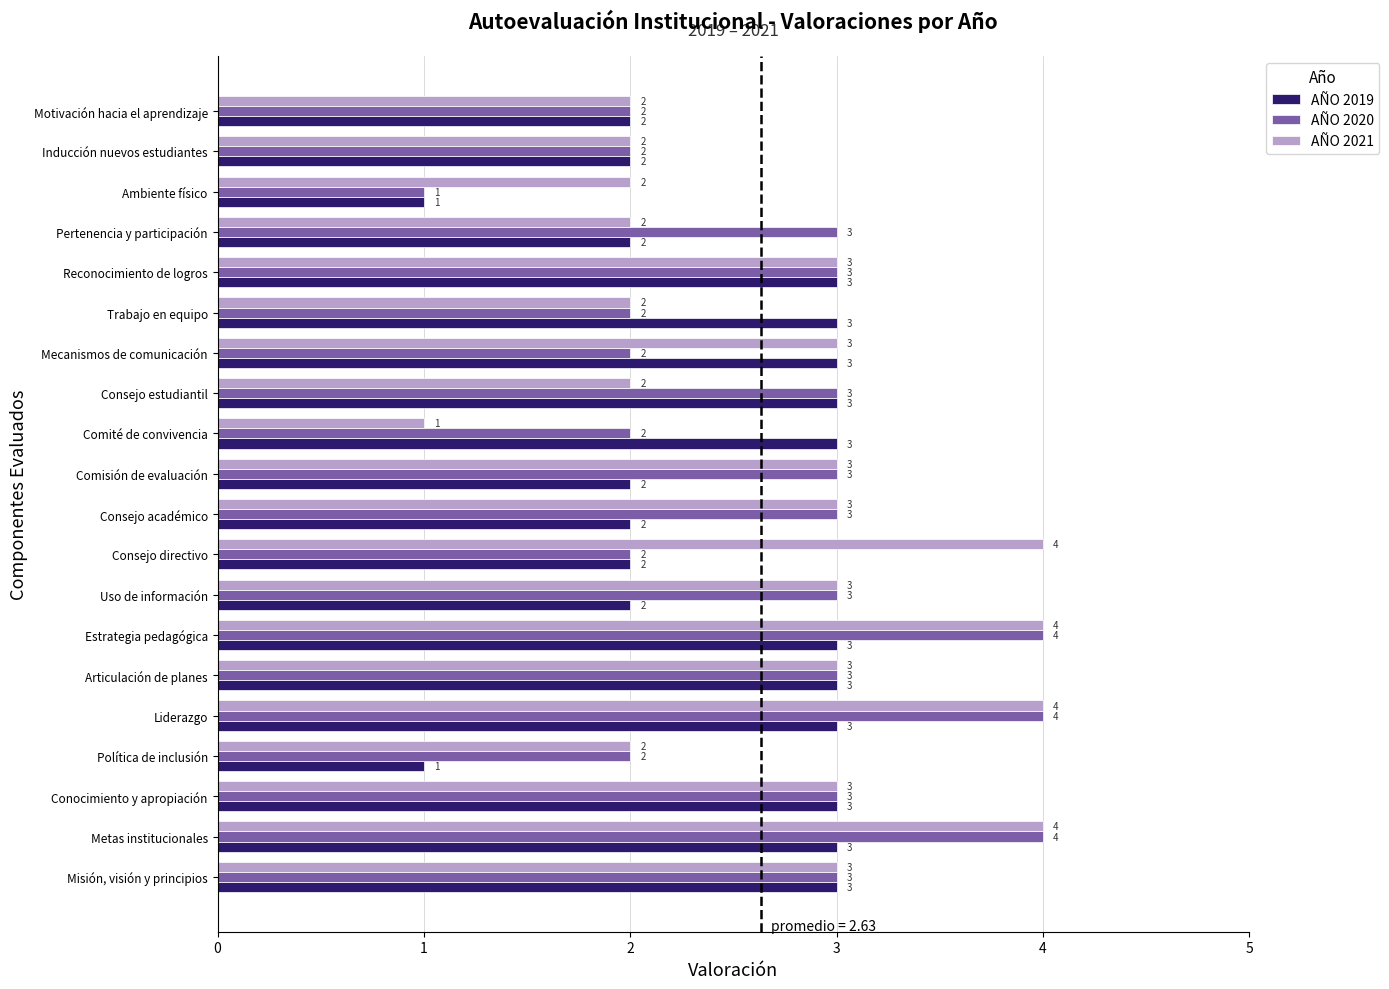

What is the sum of all AÑO 2020 values?

54